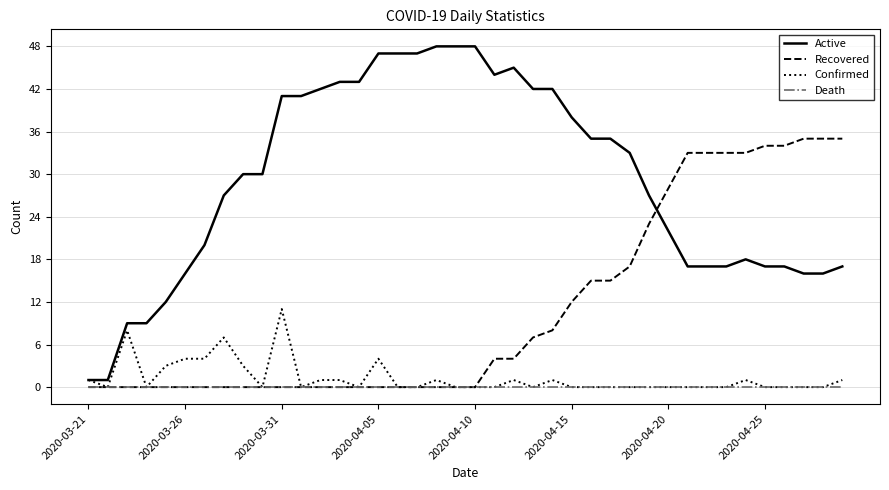

What is the difference between the maximum and minimum values in the Confirmed series?

11